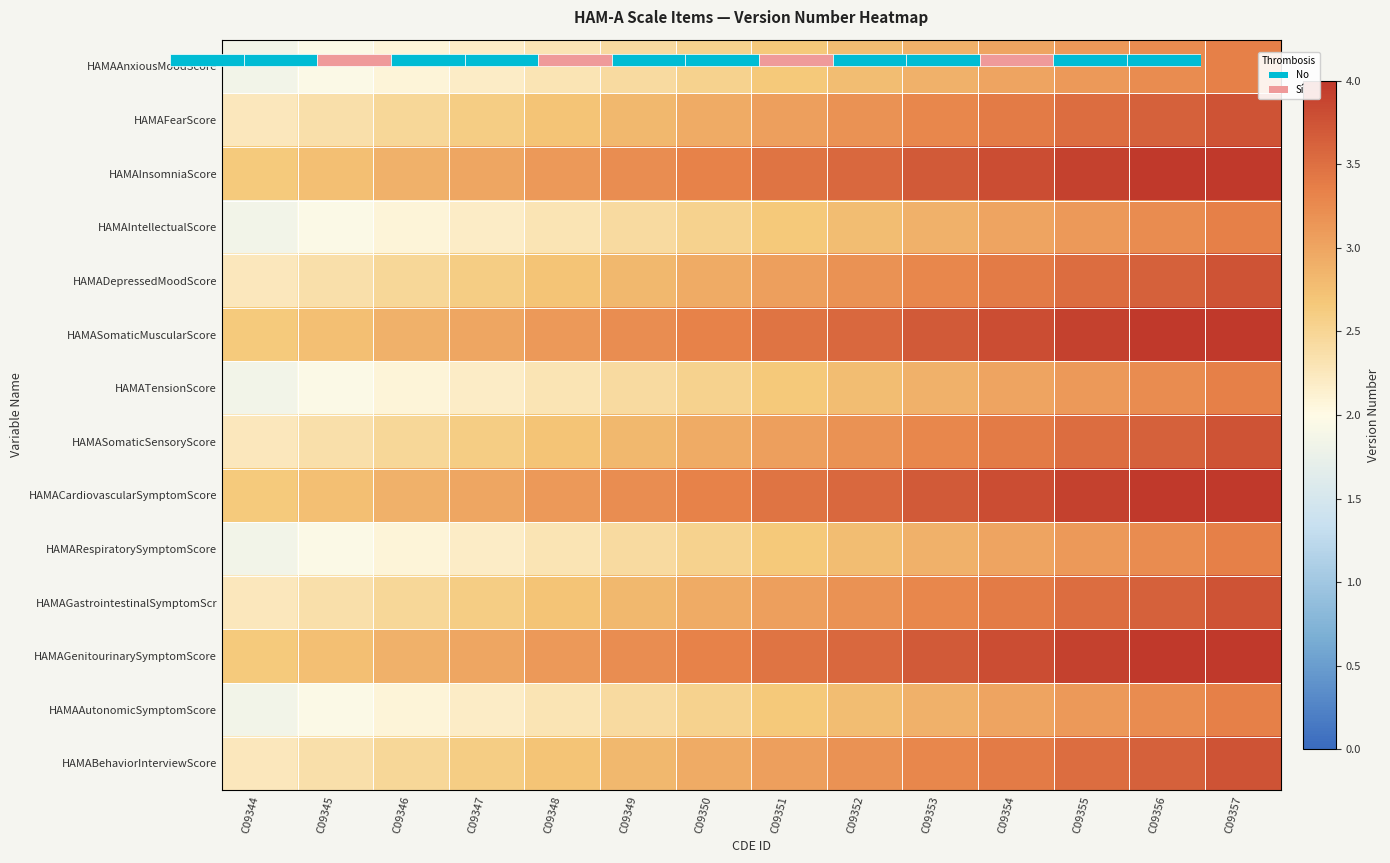

What is the difference between the maximum and minimum values in the HAMARespiratorySymptomScore series?

1.5